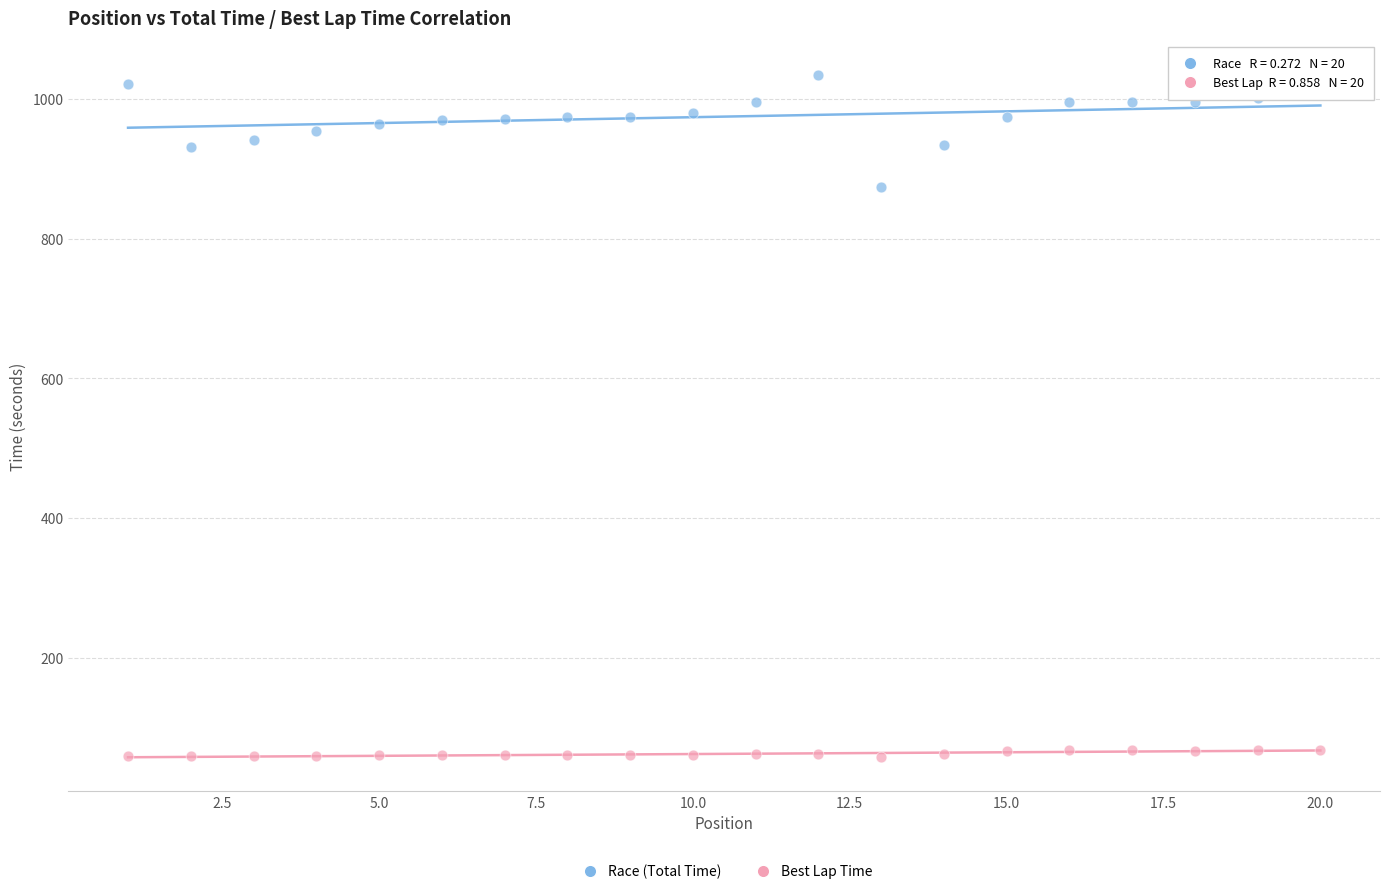

Across all series, what Y value is closest to 545?

874.1